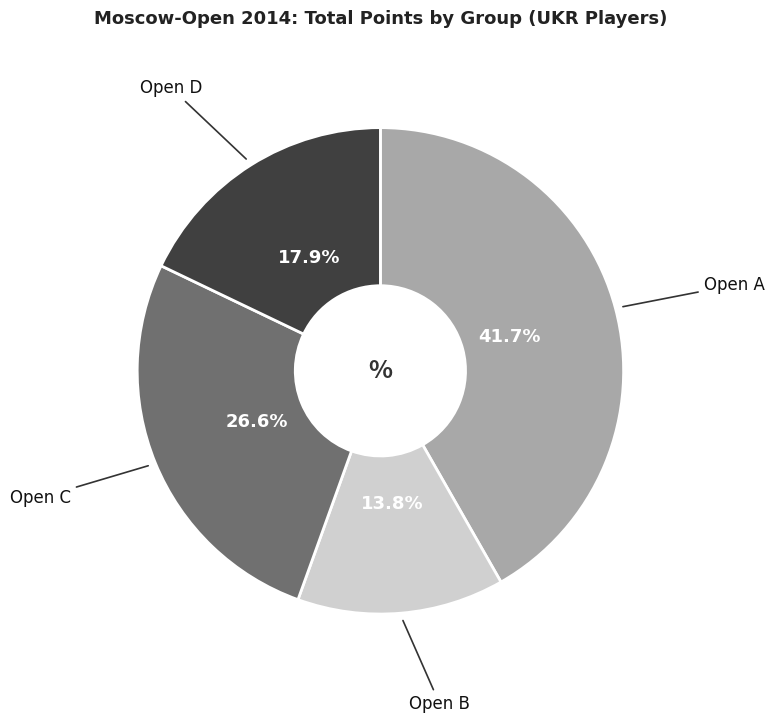

Approximately how many times larger is the value at Open A compared to Open B?

3.0